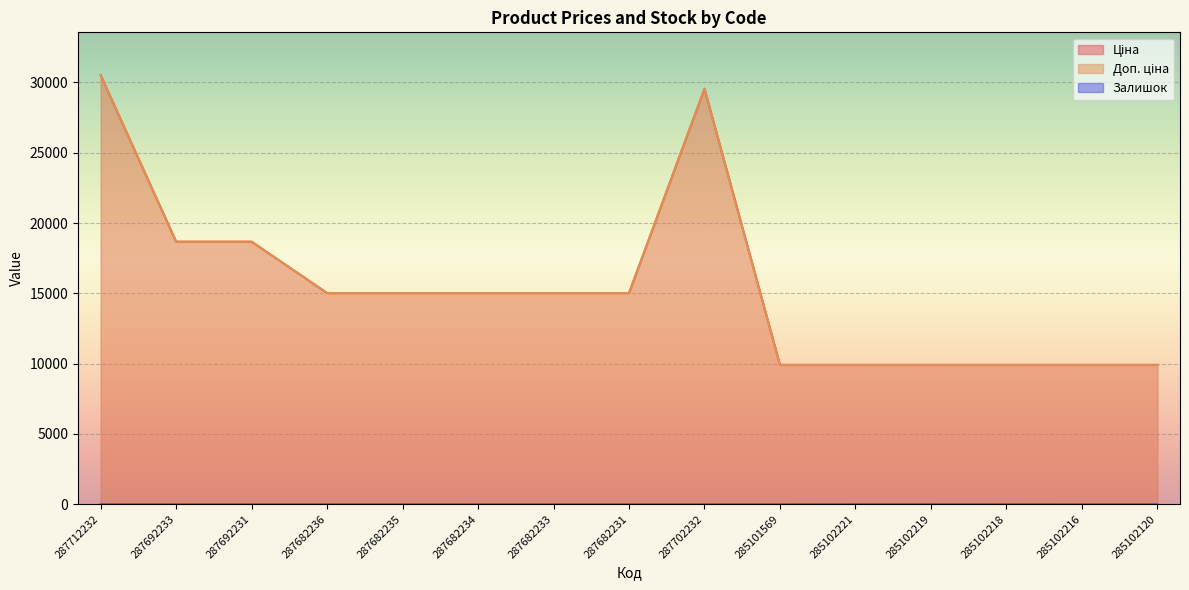

True or false: Залишок and Доп. ціна cross at least once.

False